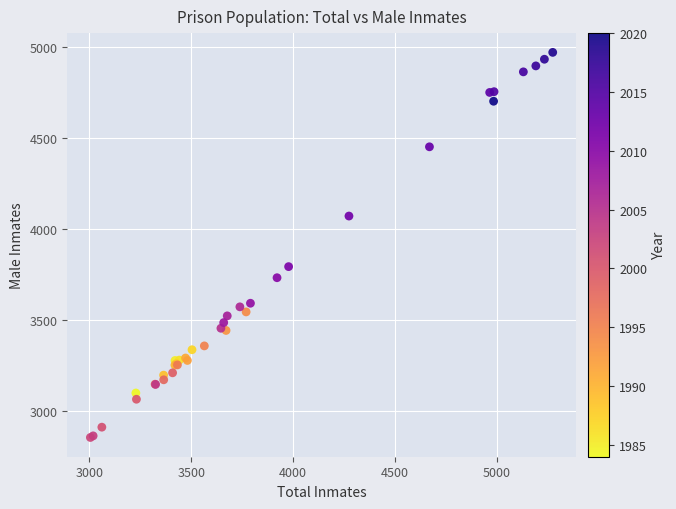

What Y value in the scatter plot is closest to 3912?

3792.6